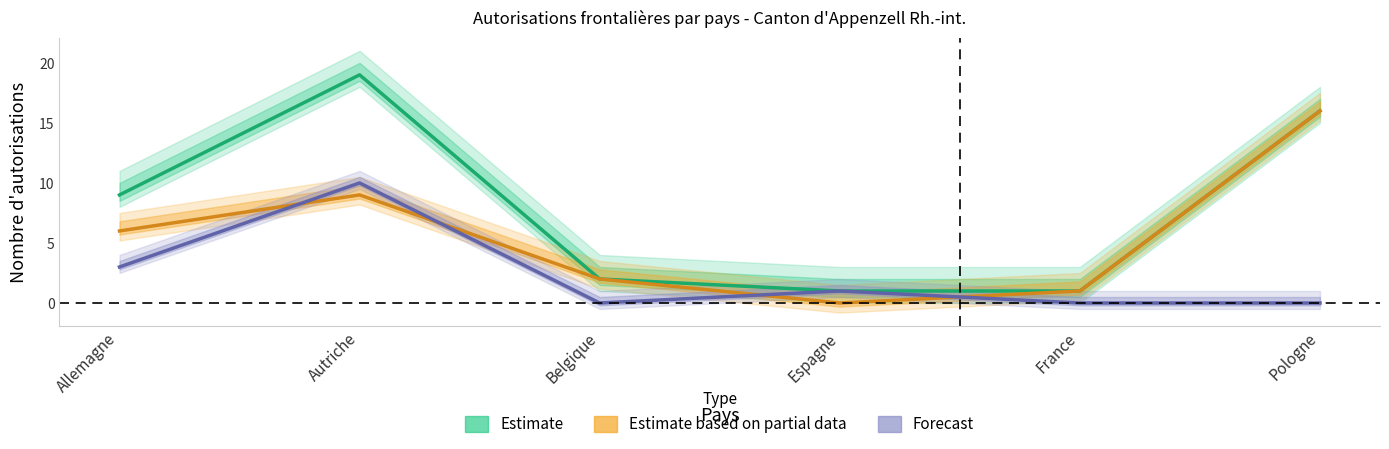

Is it true that Estimate equals 1 at Espagne?

True